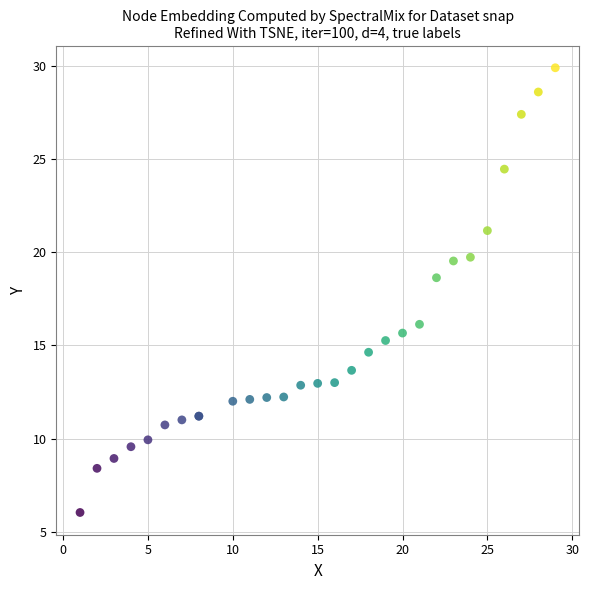

What Y value in the scatter plot is closest to 17?

16.1